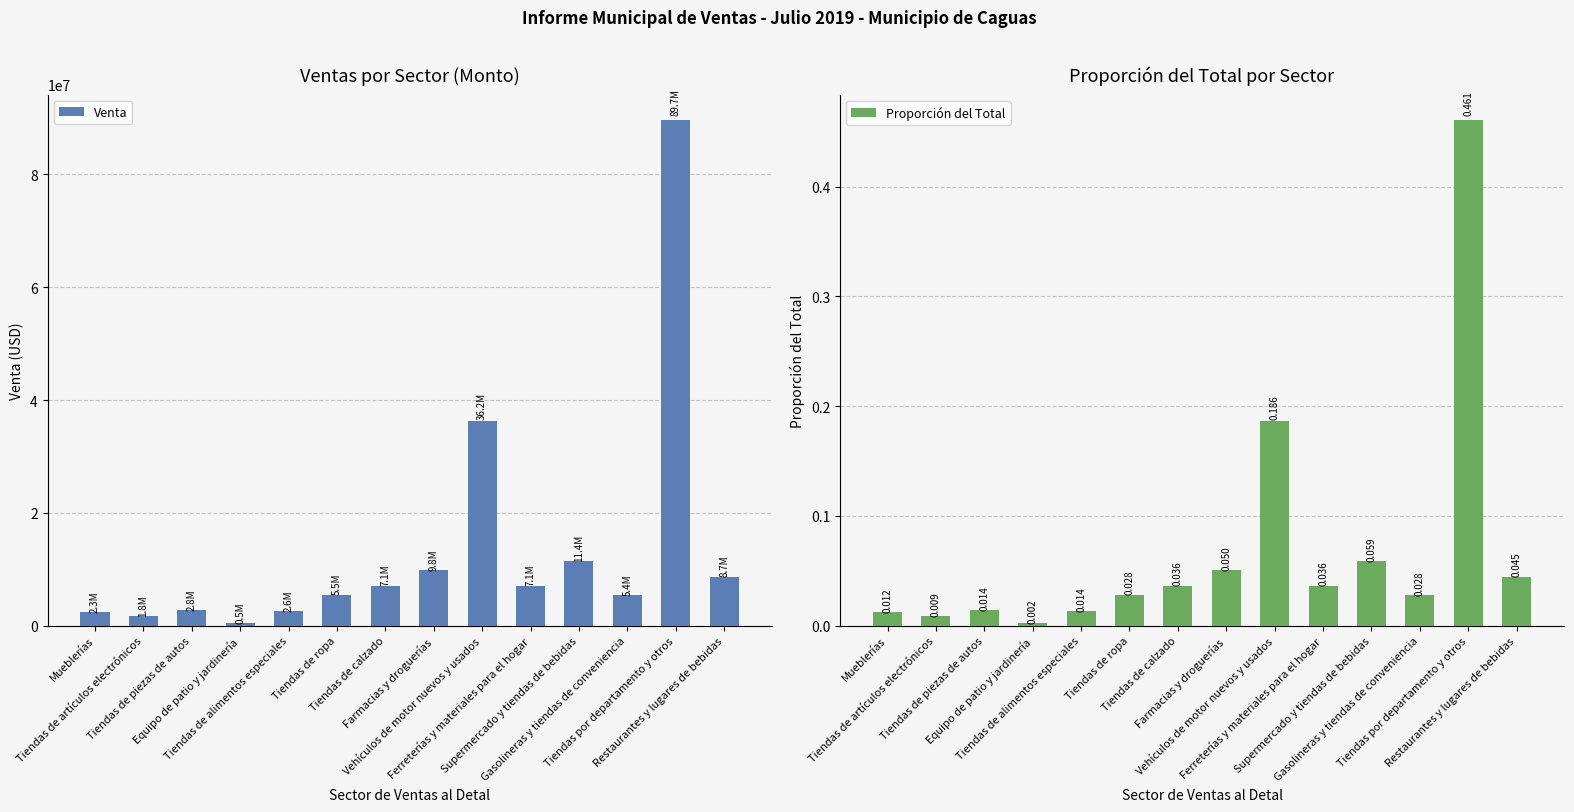

What is the difference between the Venta values at Tiendas por departamento y otros and Vehículos de motor nuevos y usados?

53471710.9